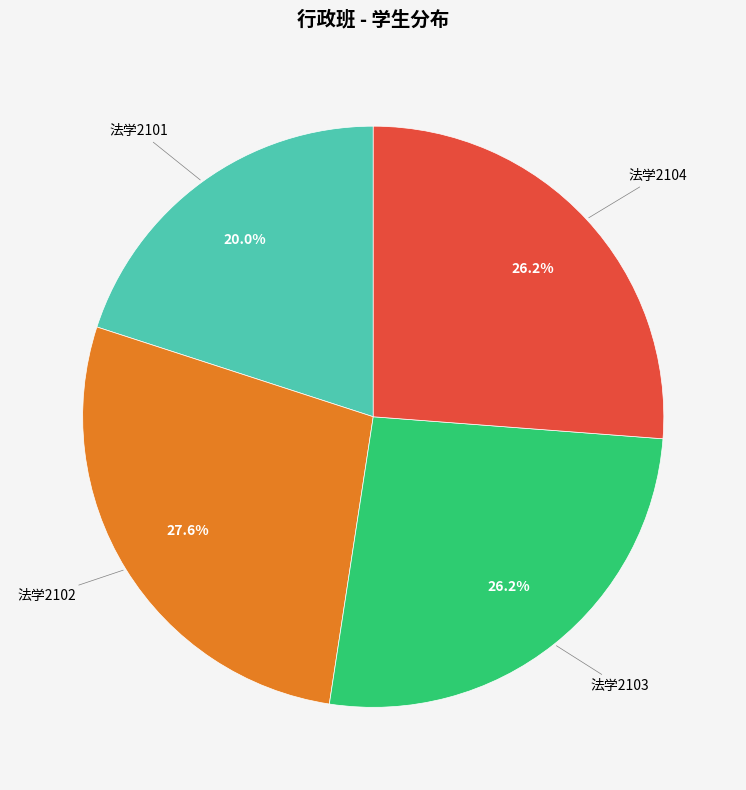

The 法学2102 slice represents 20% of the pie. True or false?

False